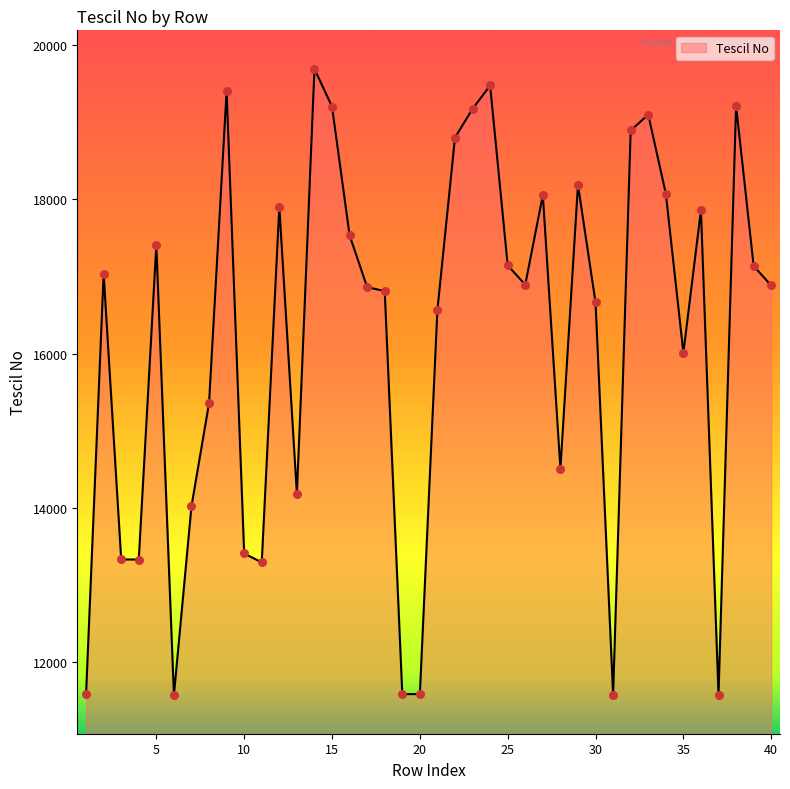

What is the greatest value displayed?

19691